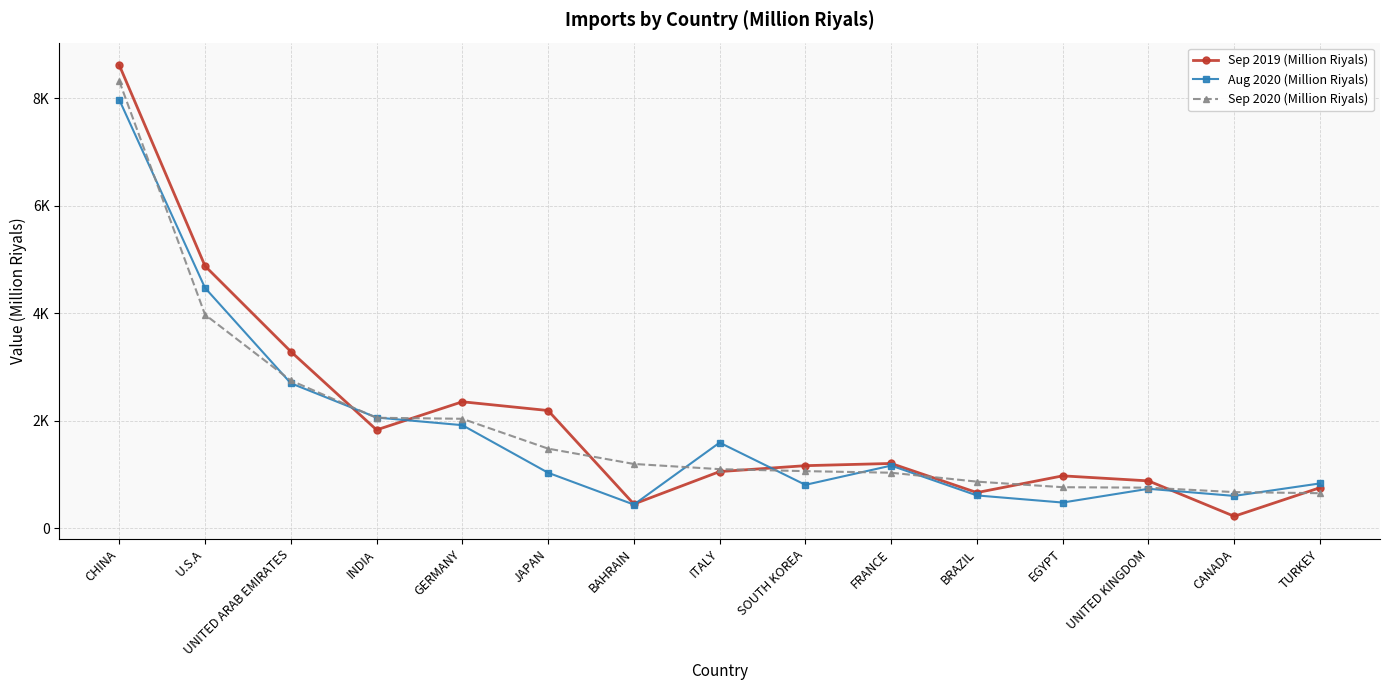

Is this an area chart (filled region under the line)?

No